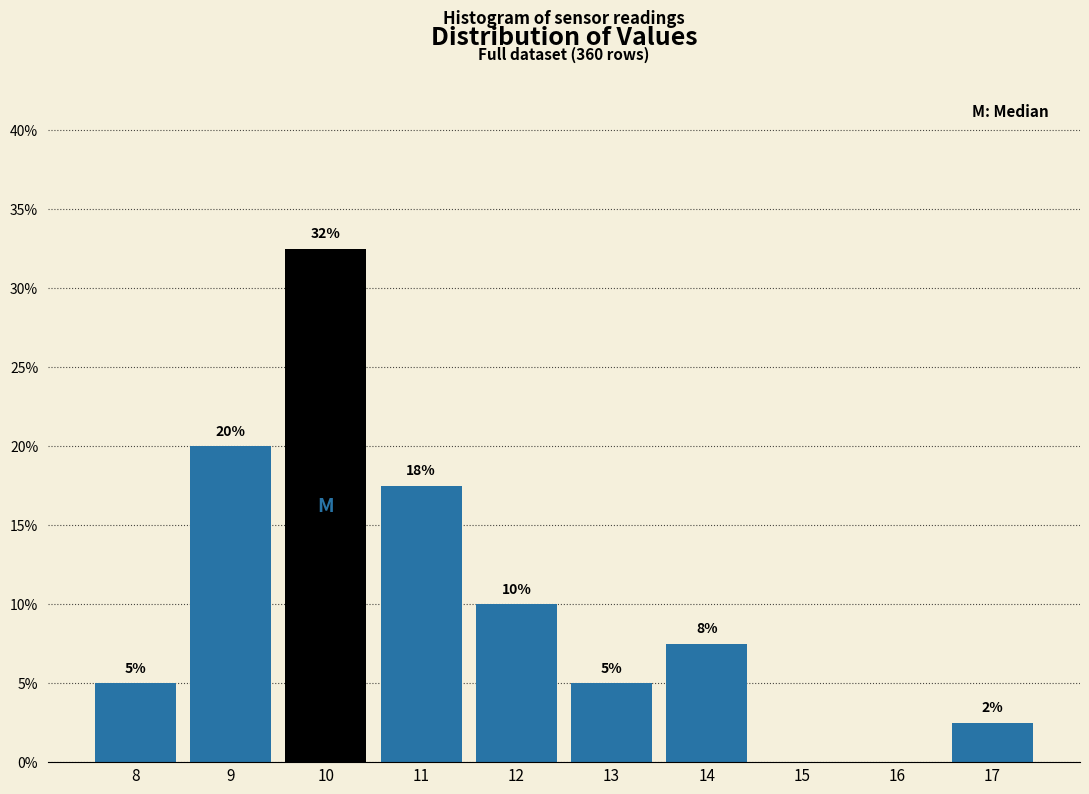

What is the approximate value at 9?

20.0